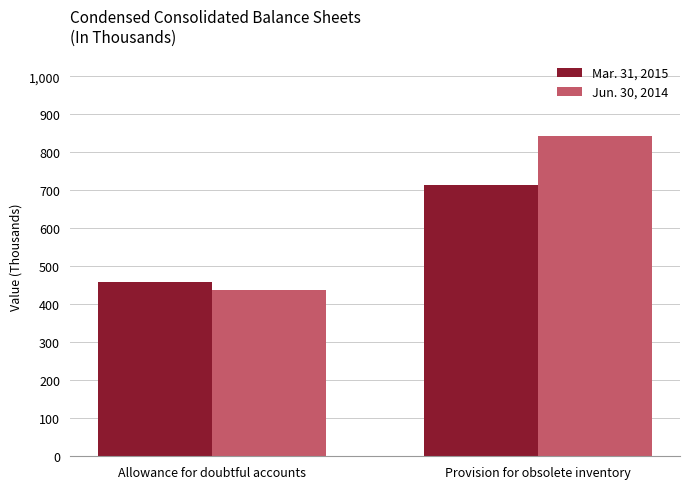

Is it true that Jun. 30, 2014 equals 438 at Allowance for doubtful accounts?

True